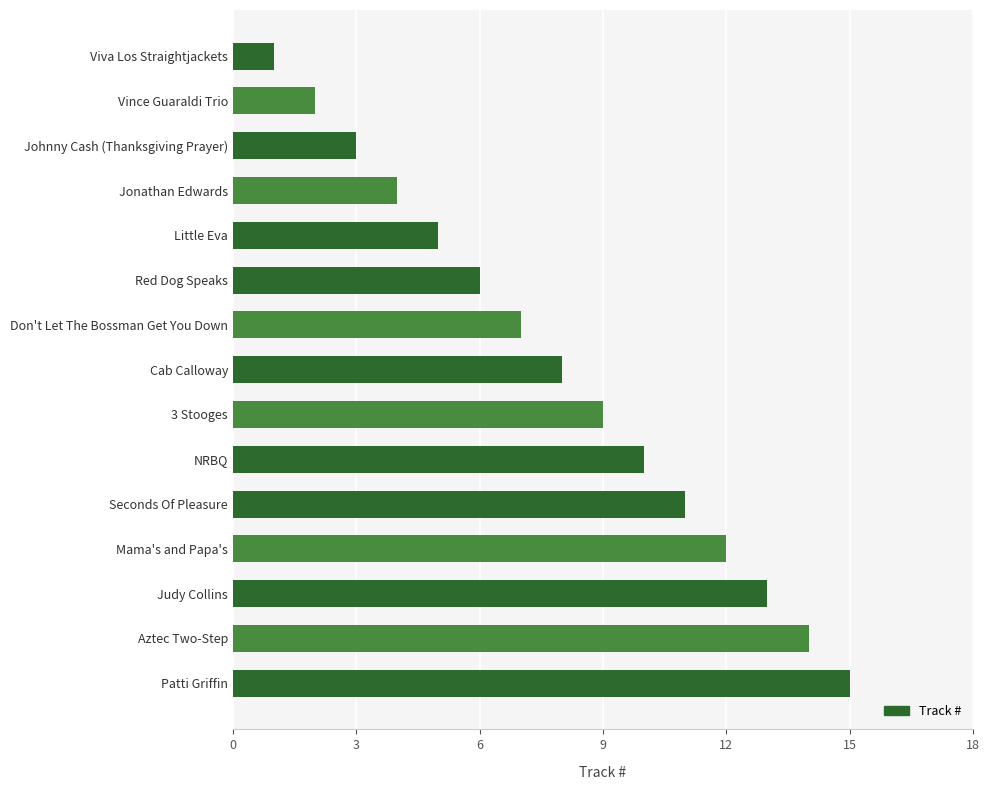

What position from the bottom is Vince Guaraldi Trio?

14